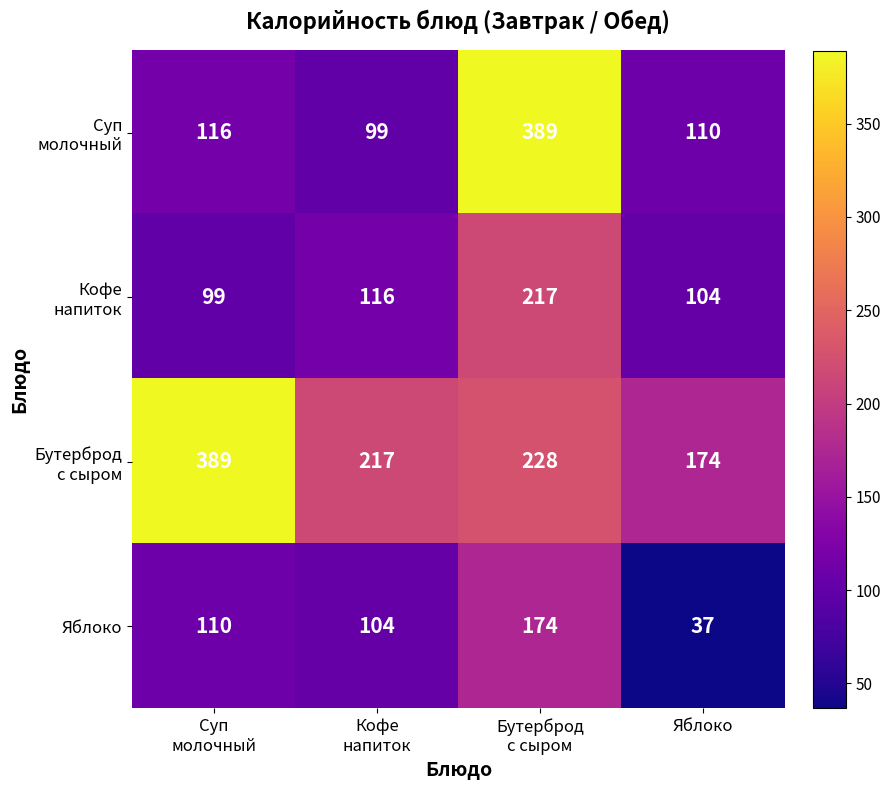

What is the minimum value shown in the chart?

37